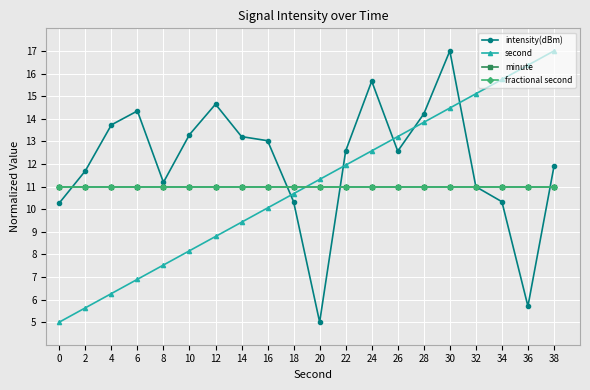

Does the chart have visible grid lines?

Yes